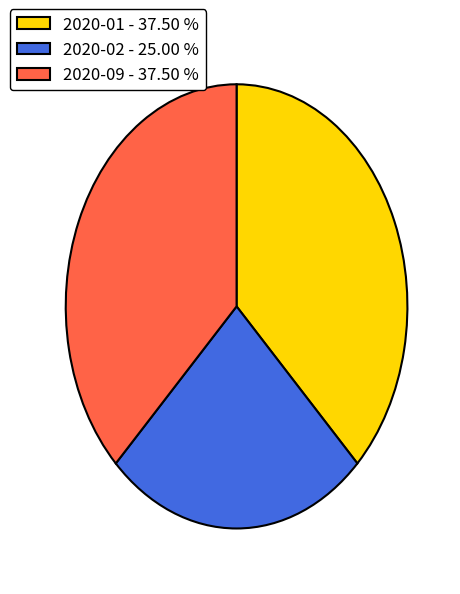

How many segments does this pie chart have?

3